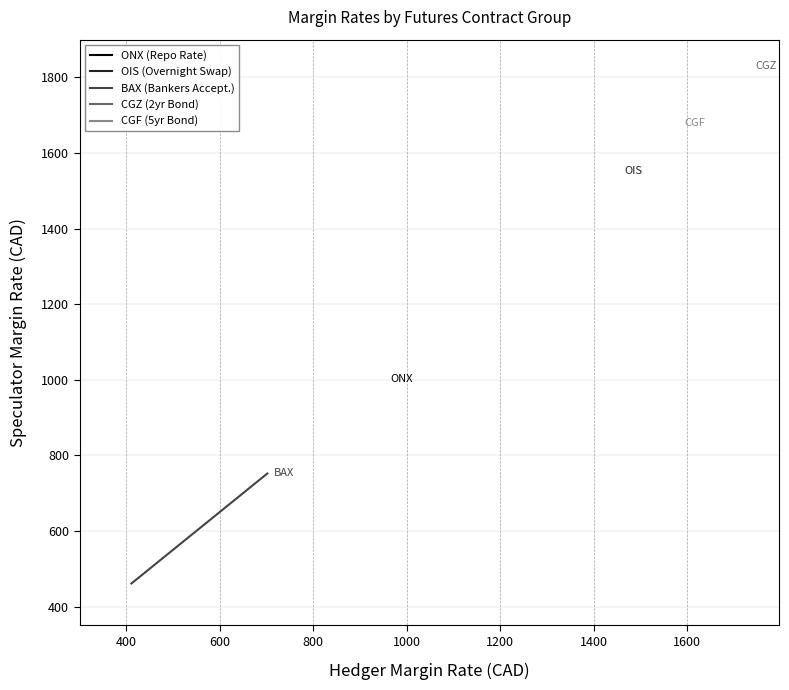

What is the highest value of the BAX (Bankers Accept.) series?

752